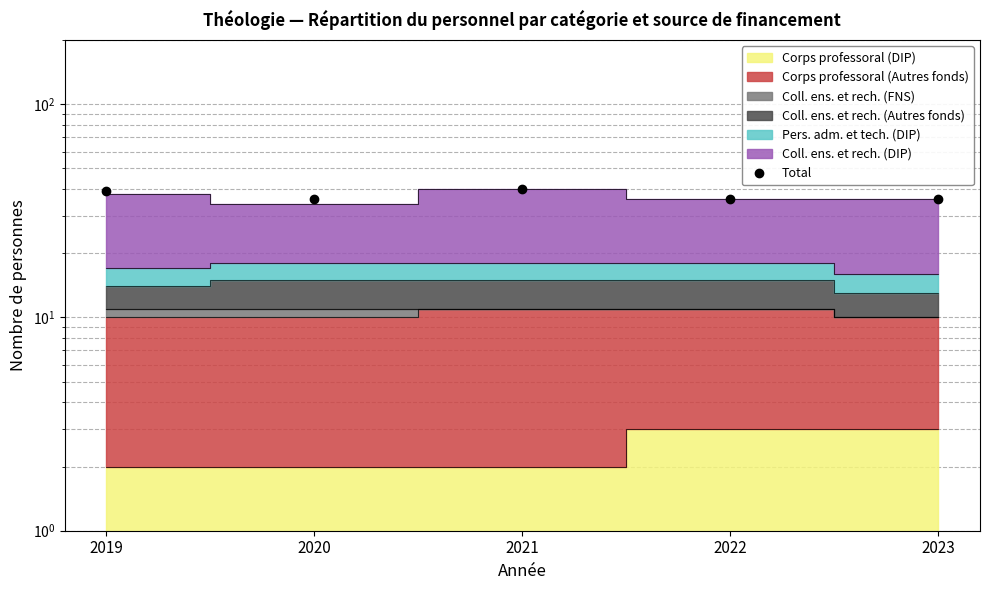

What is the change in value from 2019 to 2022?

-3